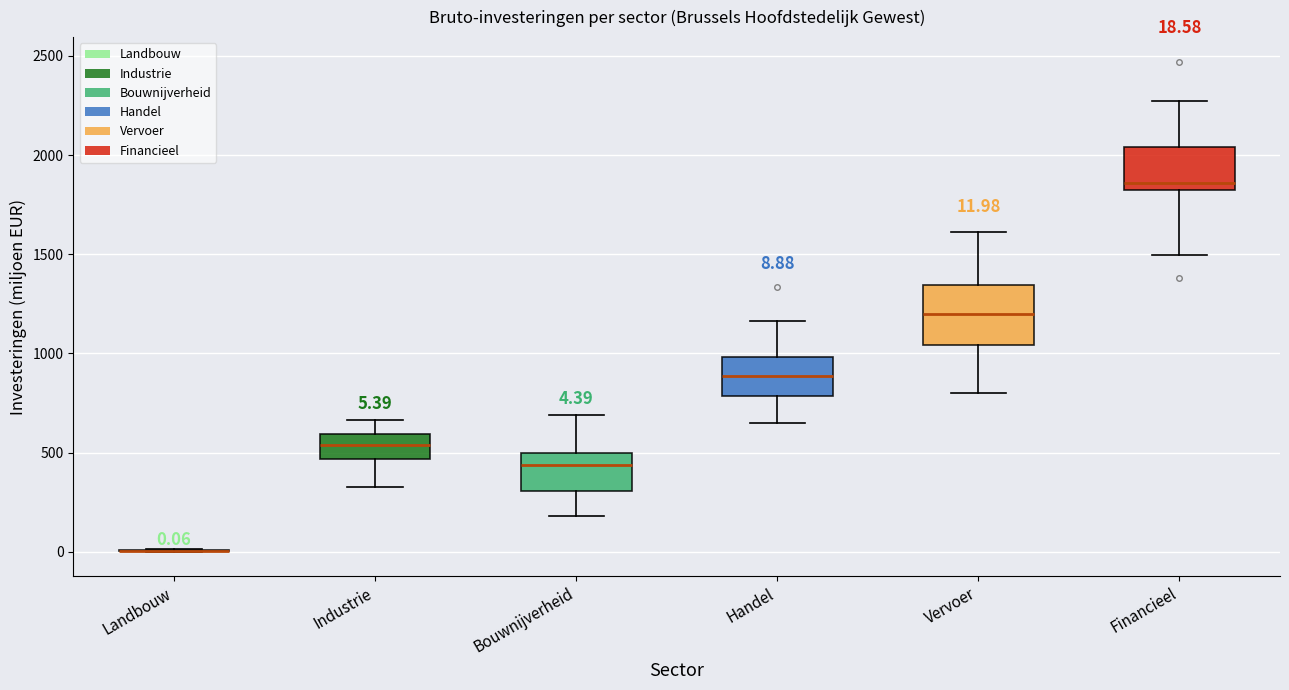

Comparing the boxes themselves (not the whiskers), which one is the tallest?

Vervoer